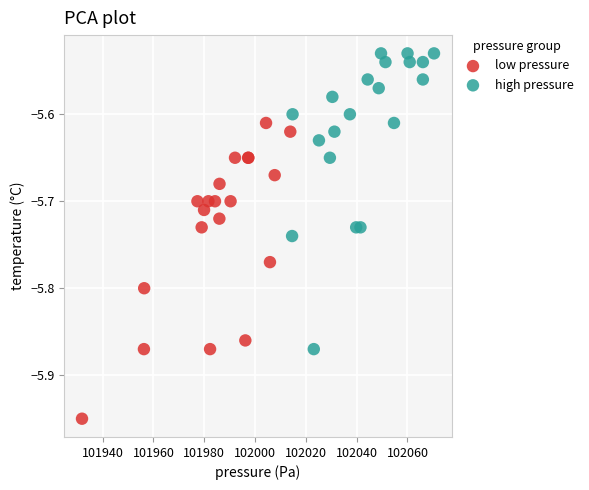

Which series contains the highest Y value?

high pressure